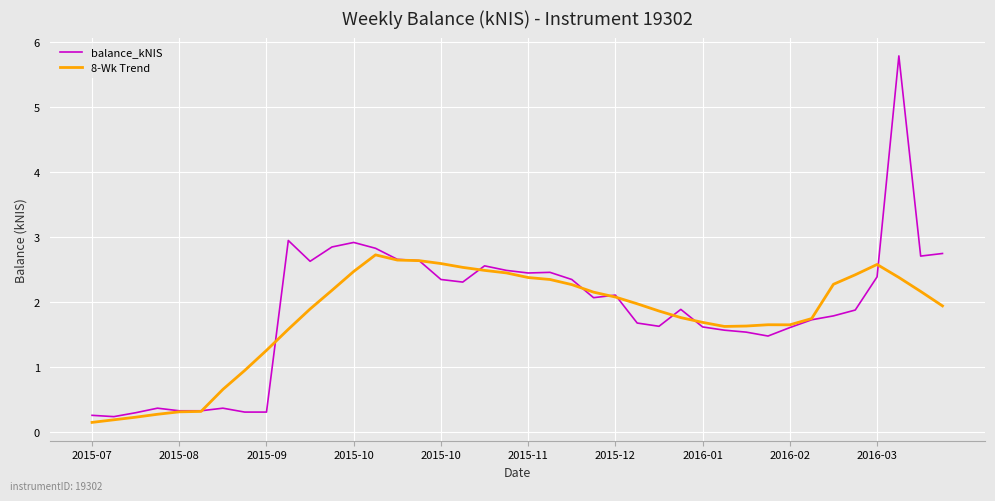

List the series in order of their peak value, lowest first.

8-Wk Trend, balance_kNIS